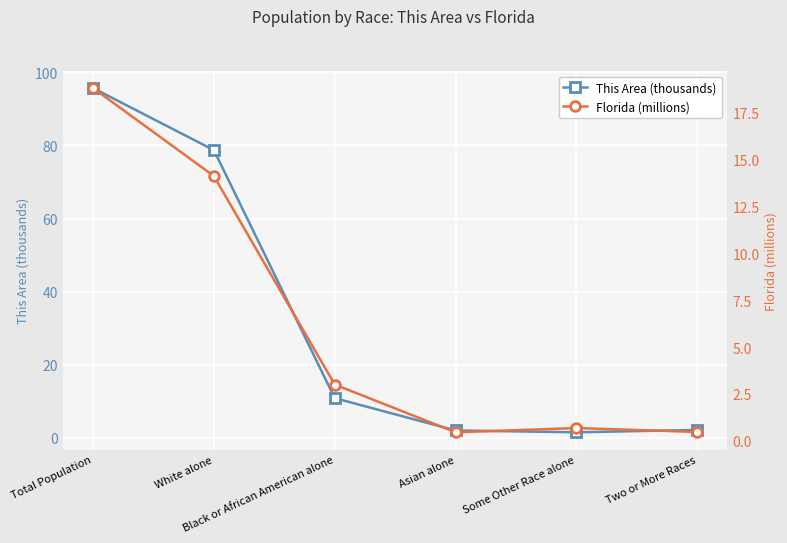

What is the difference between the second highest and minimum values in the Florida (millions) series?

13.7